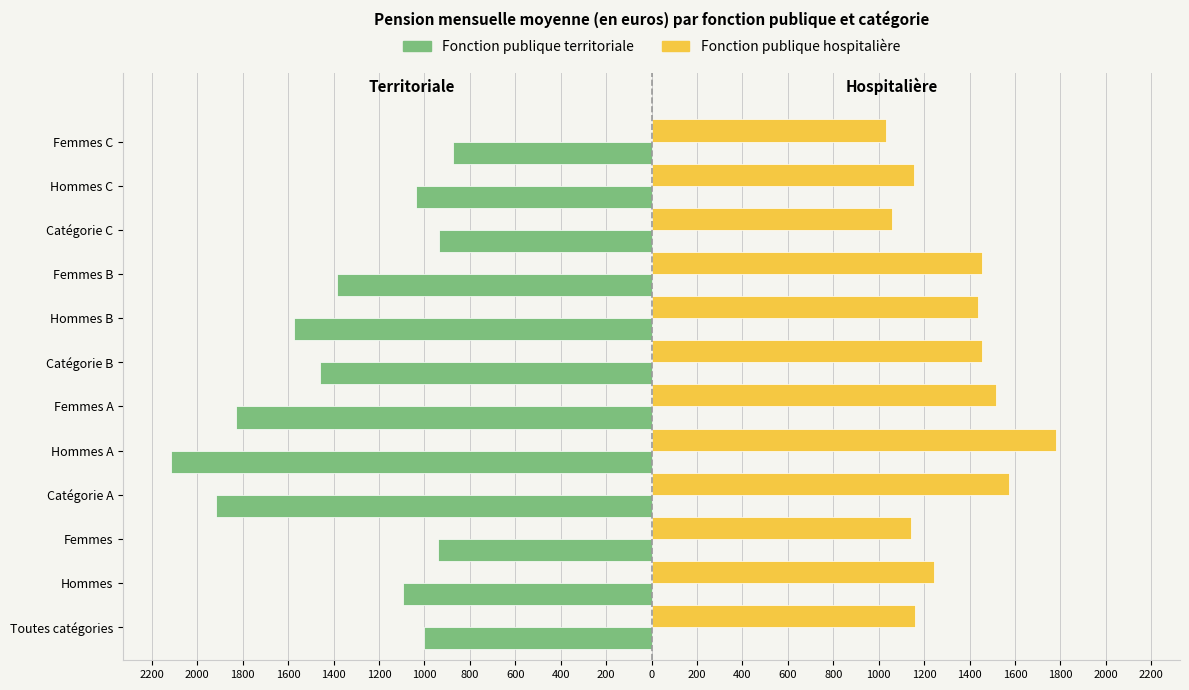

What are all the series names shown in the legend?

Fonction publique territoriale, Fonction publique hospitalière